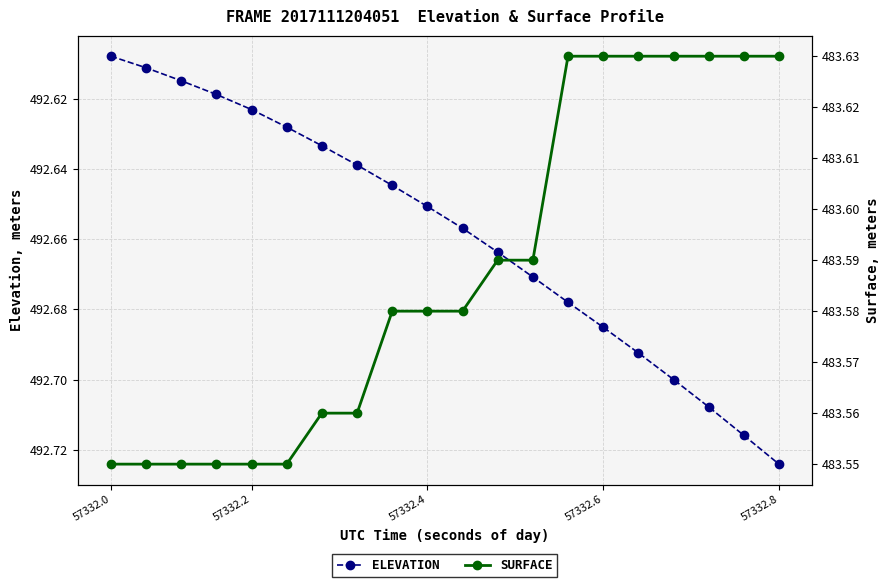

List the series in order of their peak value, lowest first.

SURFACE, ELEVATION